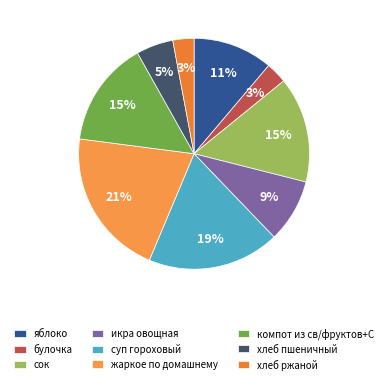

To the nearest percent, what is the difference between the largest and smallest slice percentages?

18%